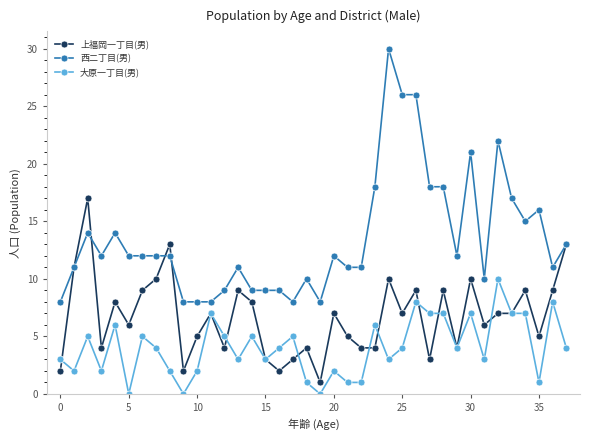

List the series in order of their overall mean, lowest first.

大原一丁目(男), 上福岡一丁目(男), 西二丁目(男)